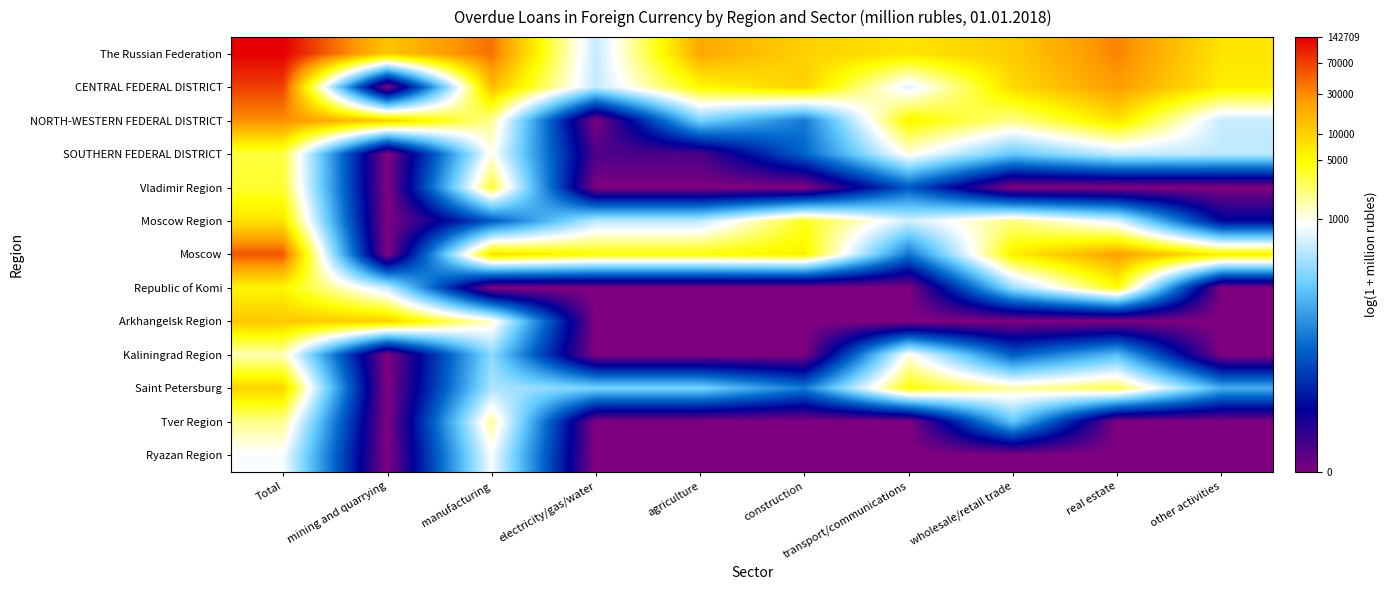

Count the number of data series in this chart.

13